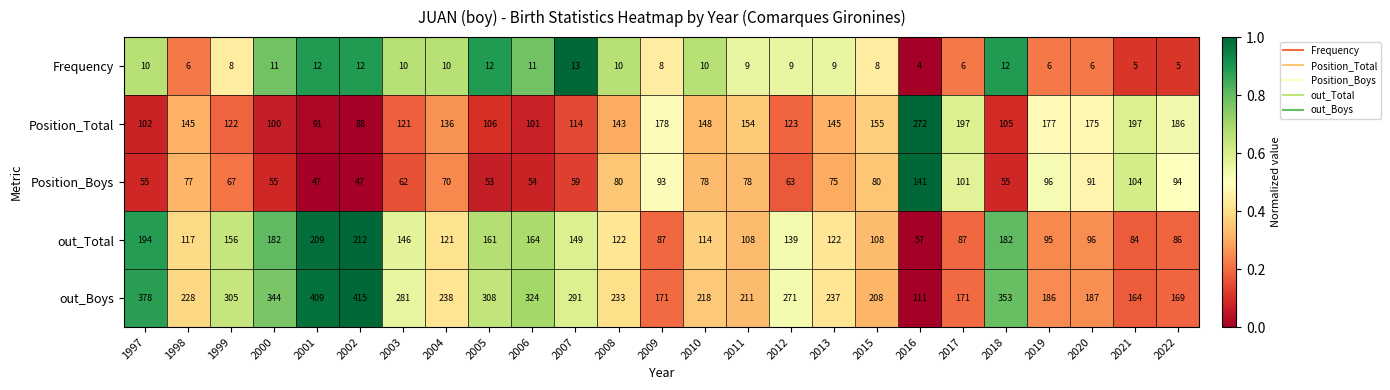

What is the difference between the second highest and second lowest values in the out_Boys series?

245